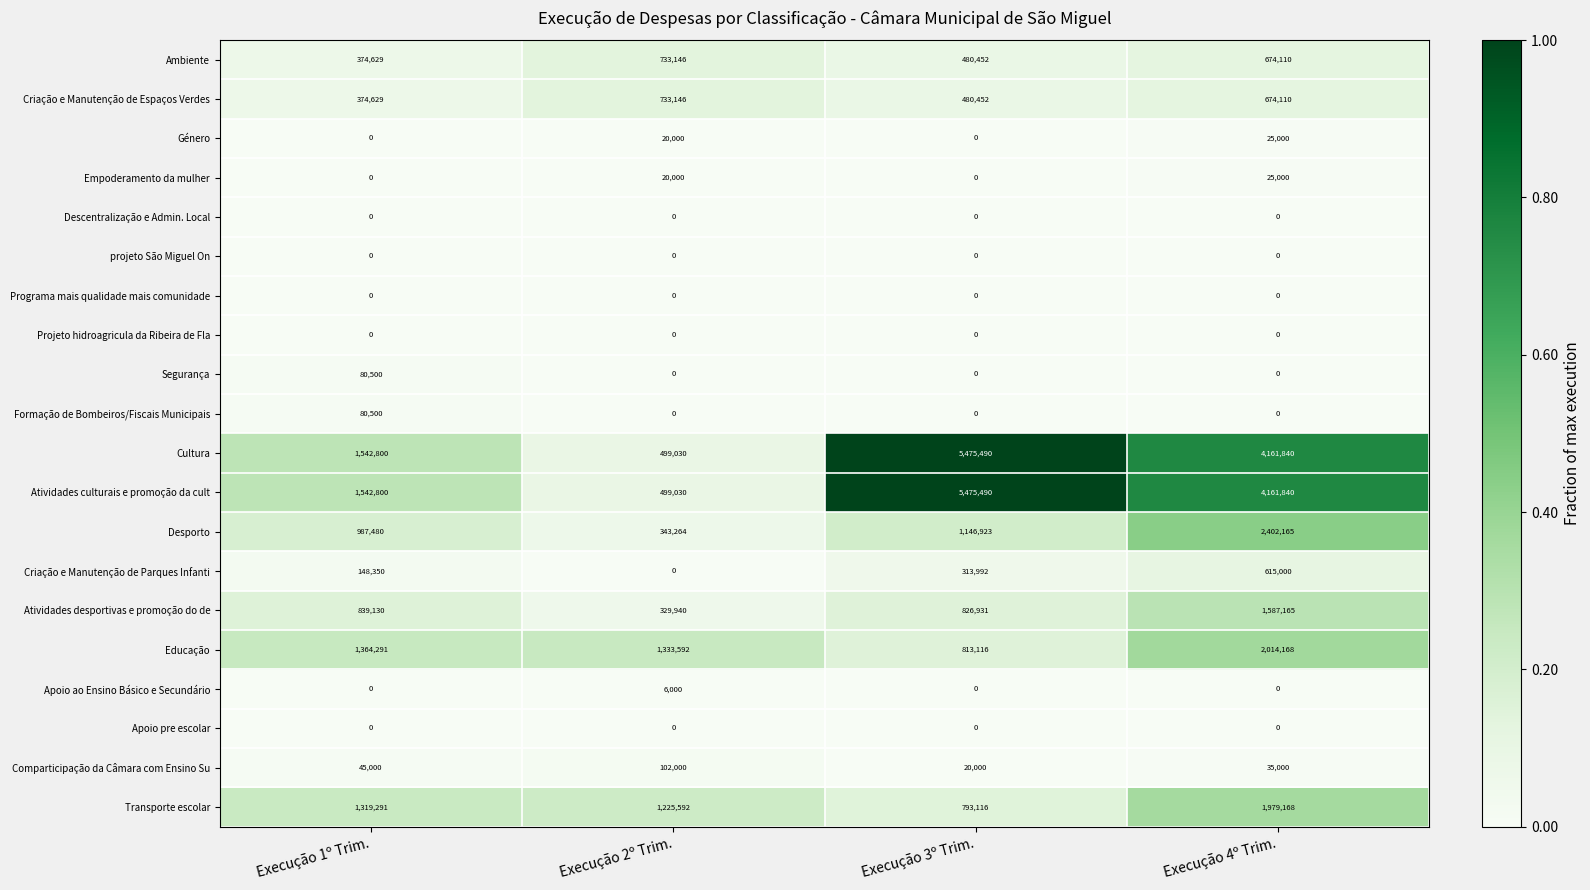

What is the sum of all Atividades culturais e promoção da cult values?

11679160